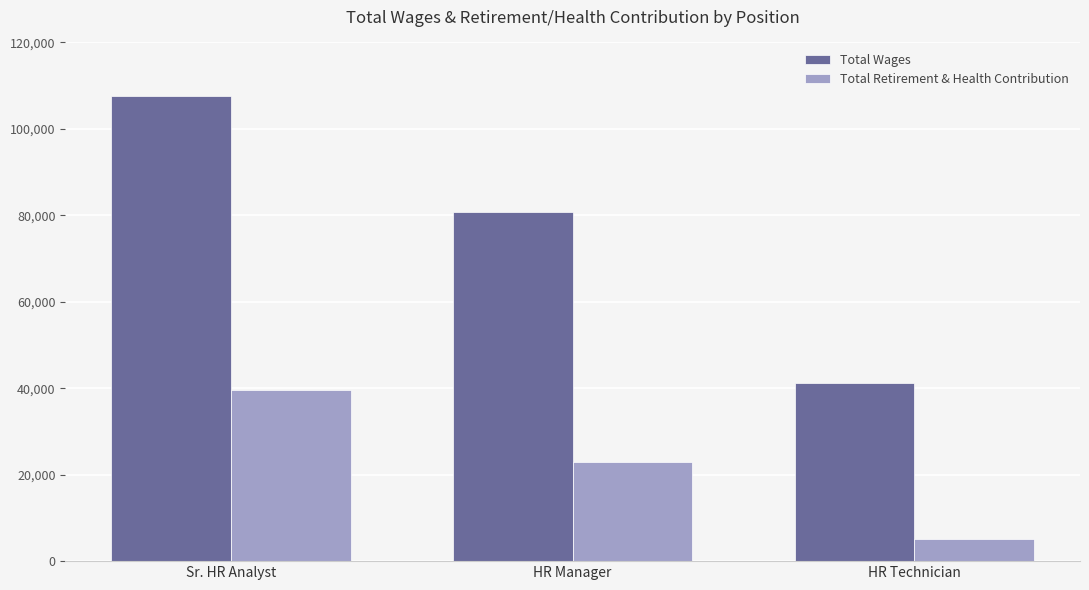

The value of Total Retirement & Health Contribution at HR Manager is 23012. True or false?

True